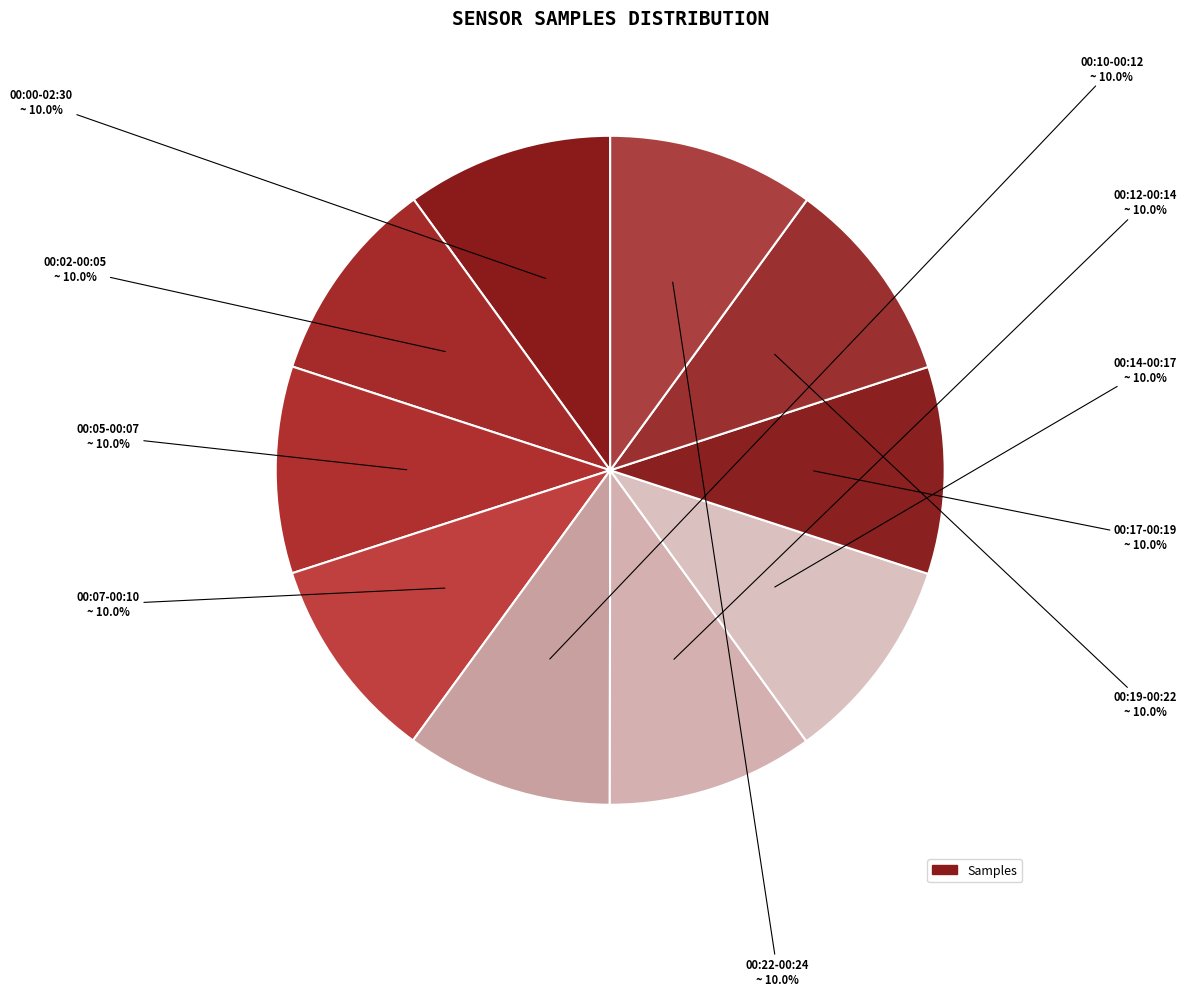

Which category has the biggest portion of the pie?

00:10-00:12